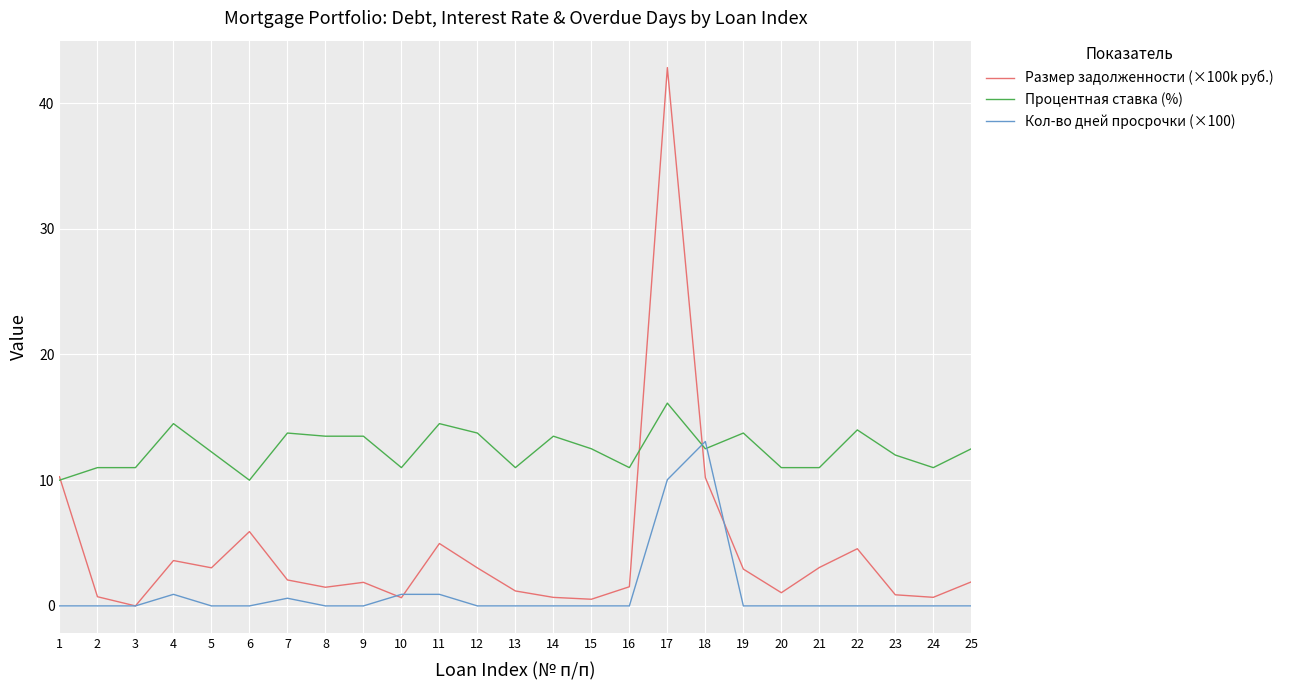

What is the difference between the second highest and second lowest values in the Кол-во дней просрочки (×100) series?

10.0